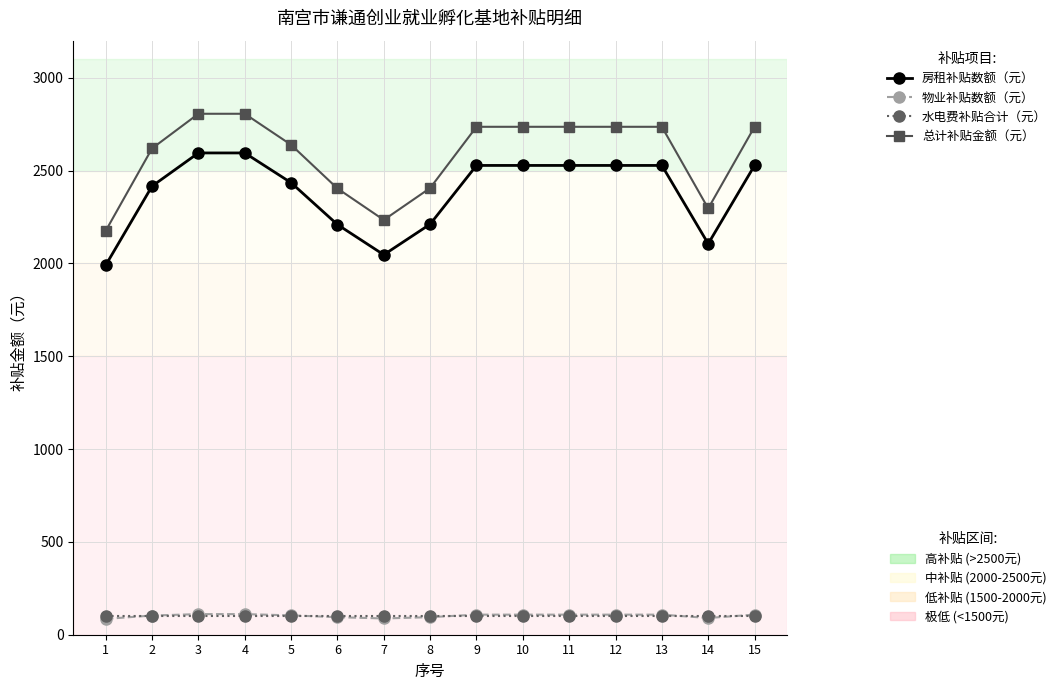

What is the total value across all series at 8?

4812.3